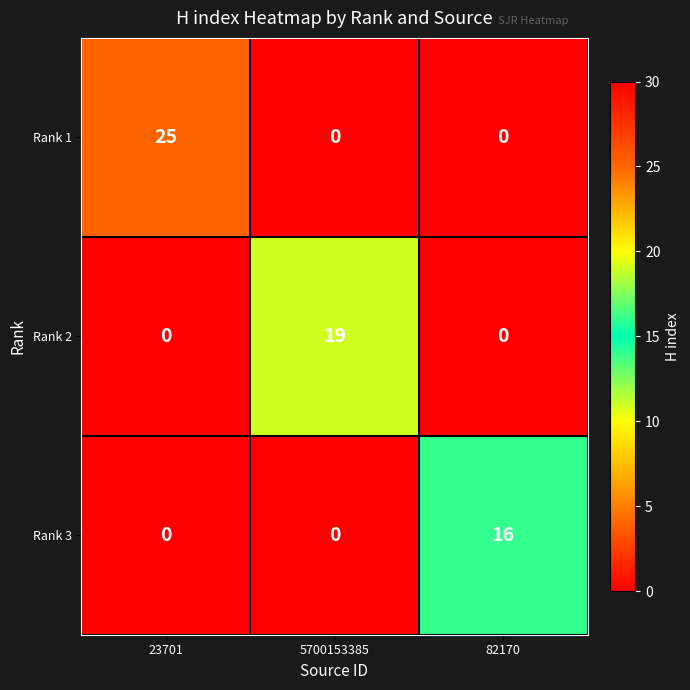

Between 23701 and 5700153385, which series saw the biggest shift?

Rank 1